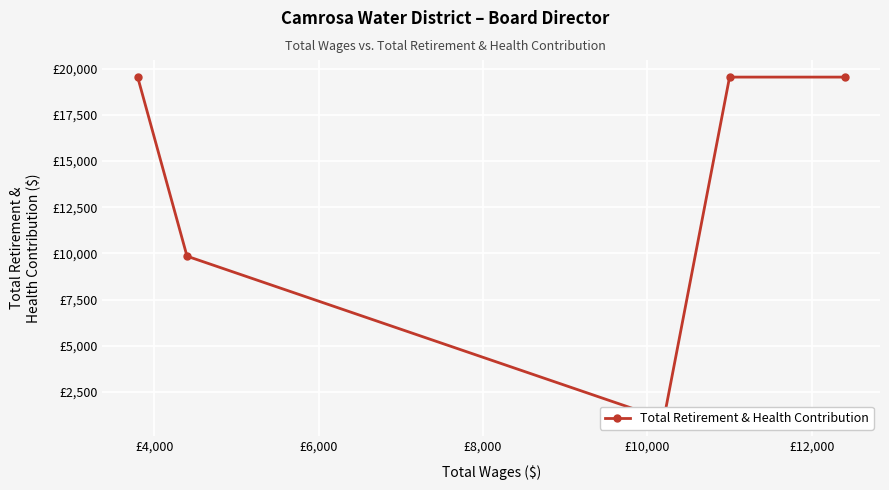

What position from the left is £10,000?

5